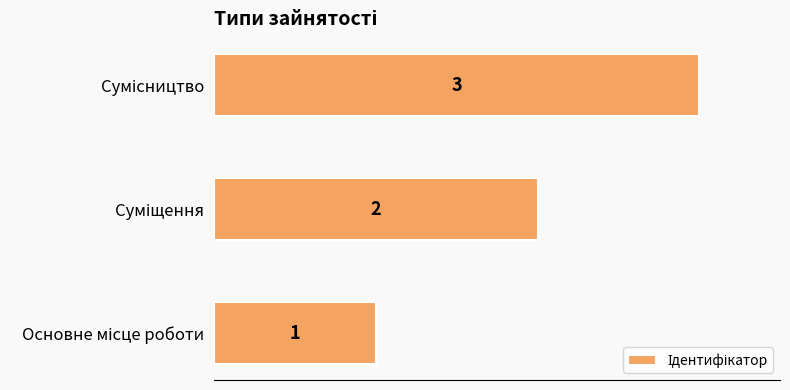

Count the values in the range 1 to 3.

3